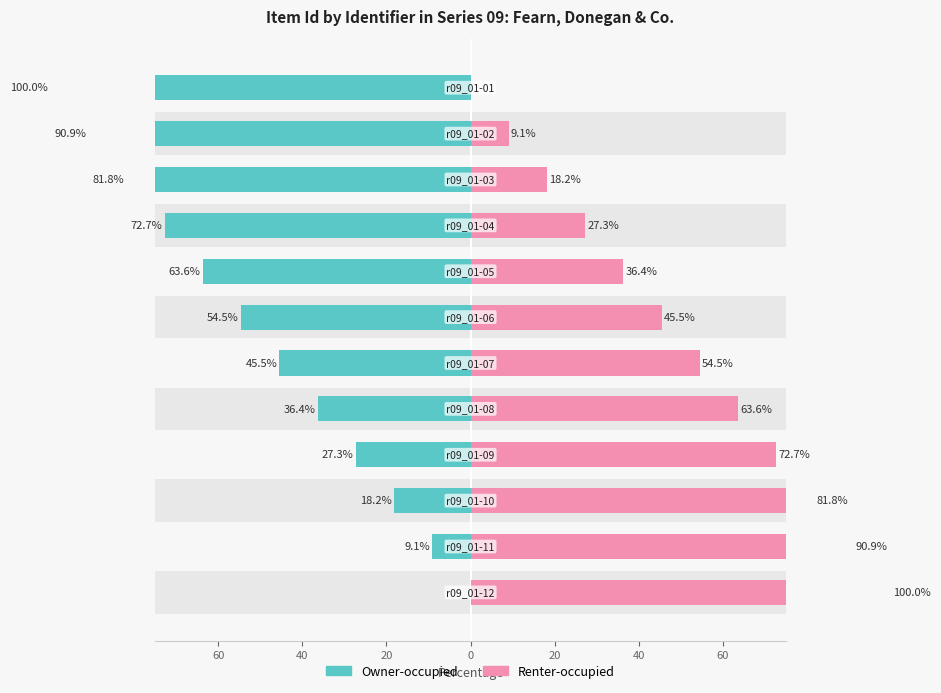

Reading right to left, transcribe all the data shown in this chart.

Owner-occupied: -100.0	-90.9	-81.8	-72.7	-63.6	-54.5	-45.5	-36.4	-27.3	-18.2	-9.1	0.0
Renter-occupied: 0.0	9.1	18.2	27.3	36.4	45.5	54.5	63.6	72.7	81.8	90.9	100.0